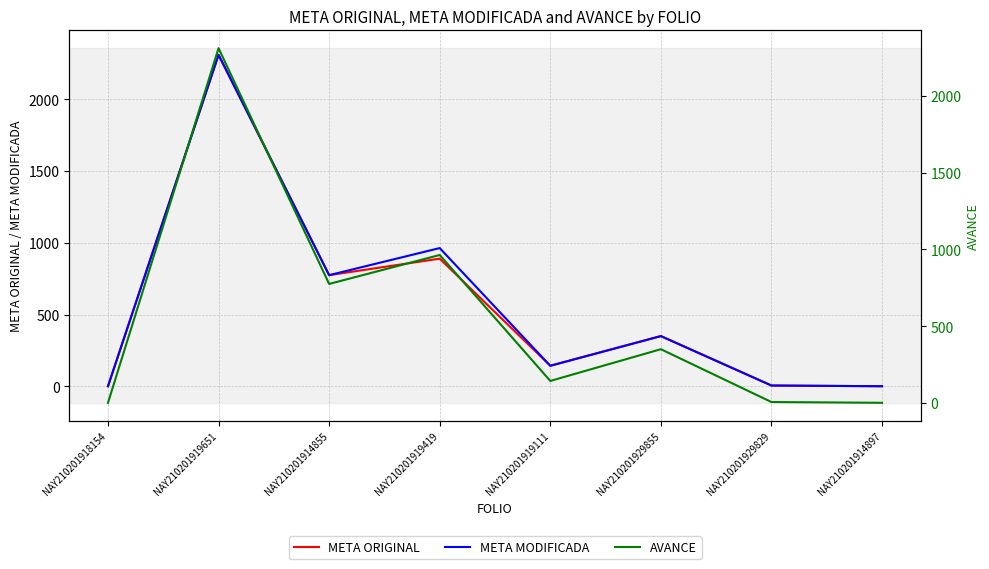

How many lines are shown in the chart?

3